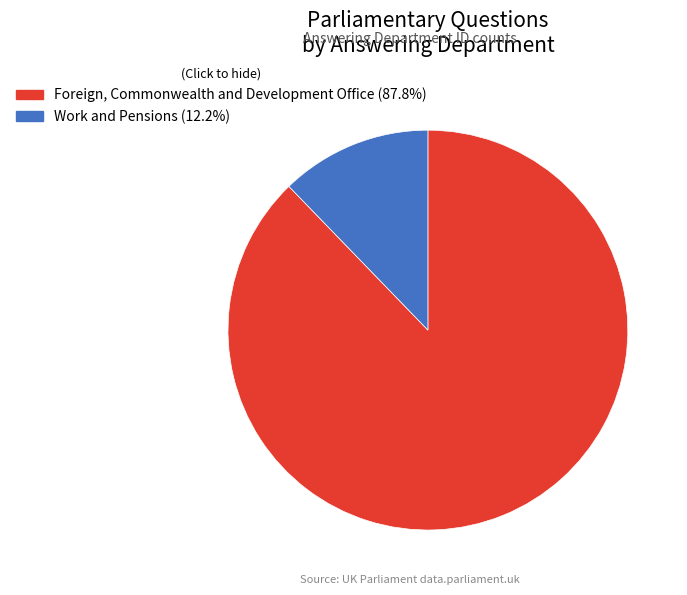

Count the number of slices in the pie.

2